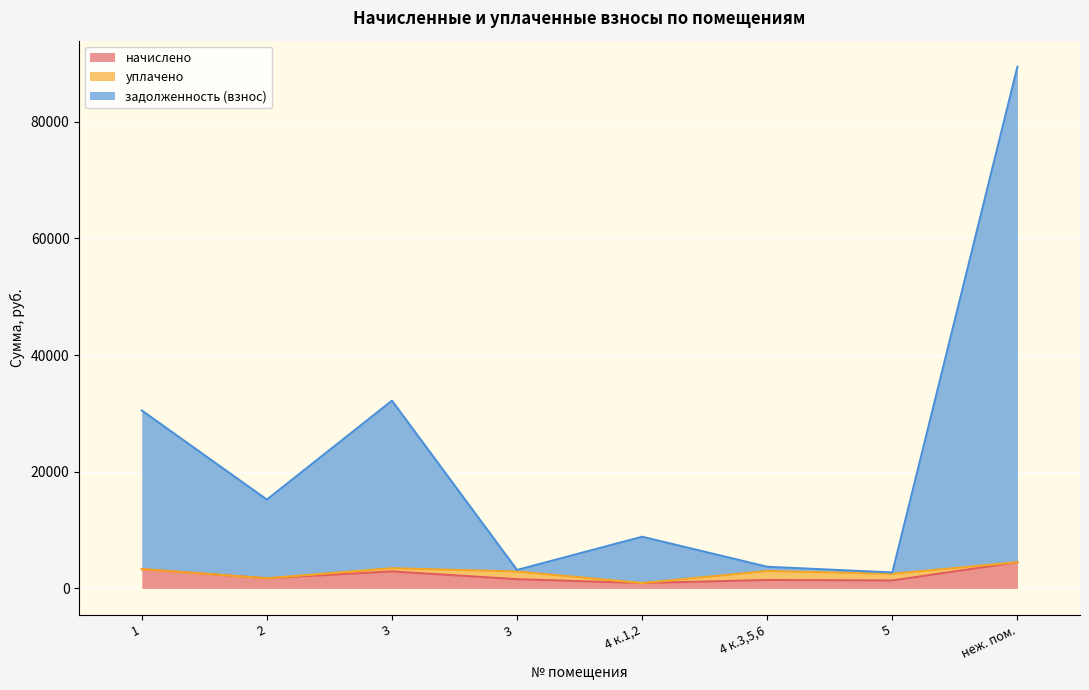

What is the difference between the задолженность (взнос) values at 1 and 4 к.1,2?

21638.4